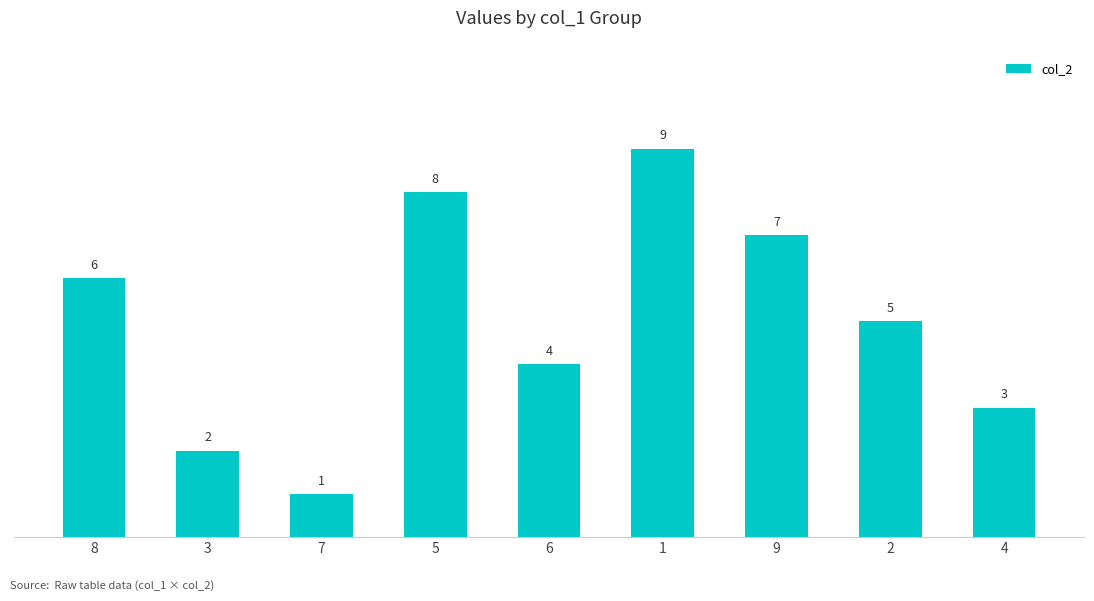

How many series are shown in this chart?

1